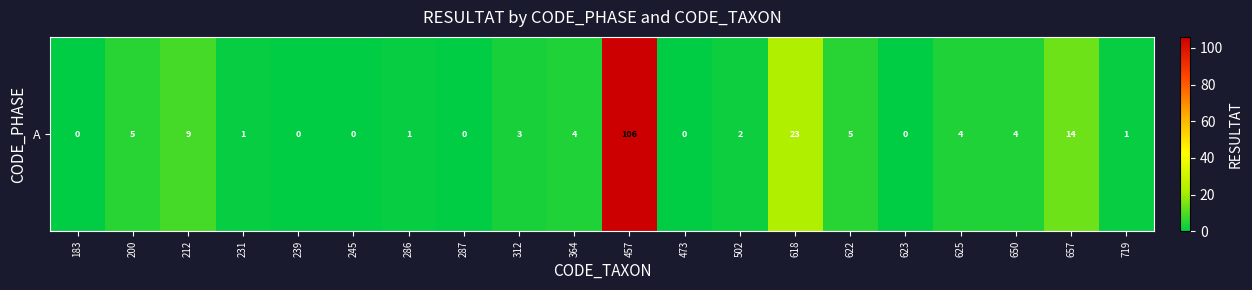

How many values are below 3?

10